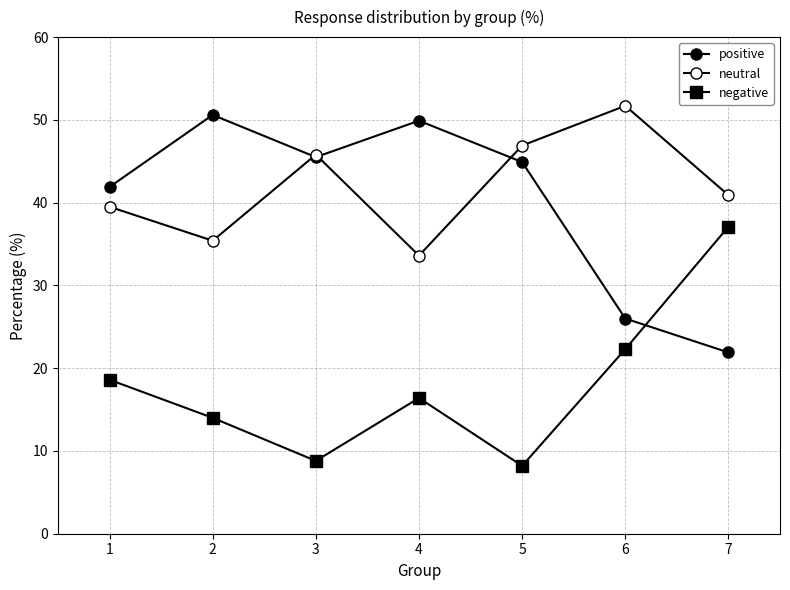

What is the difference between the negative values at 6 and 5?

14.1